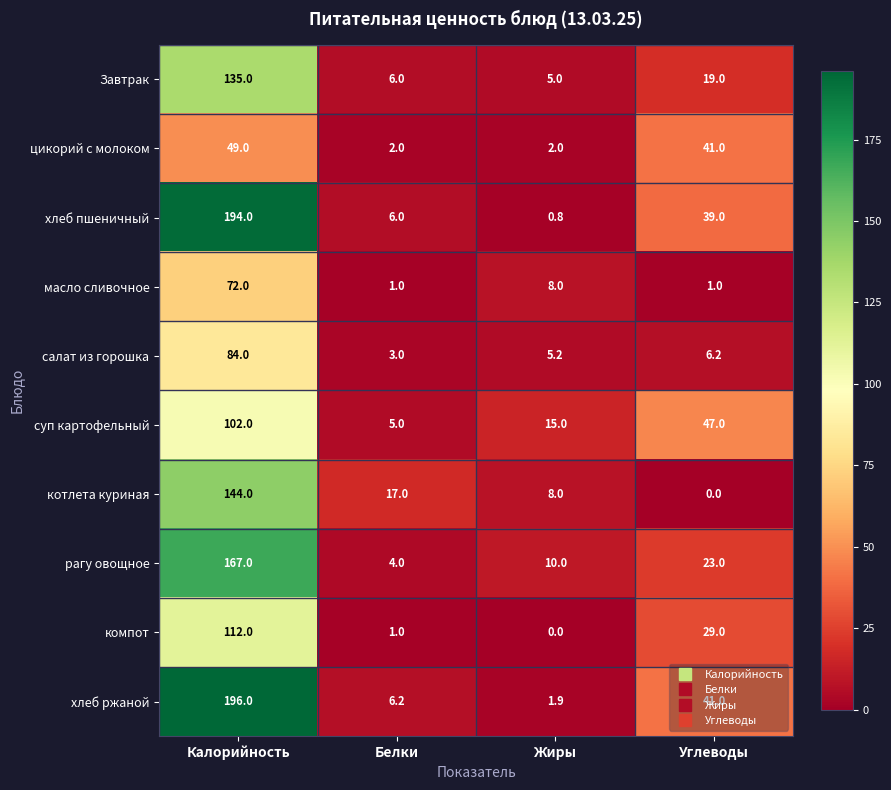

List the series in order of their peak value, highest first.

хлеб ржаной, хлеб пшеничный, рагу овощное, котлета куриная, Завтрак, компот, суп картофельный, салат из горошка, масло сливочное, цикорий с молоком